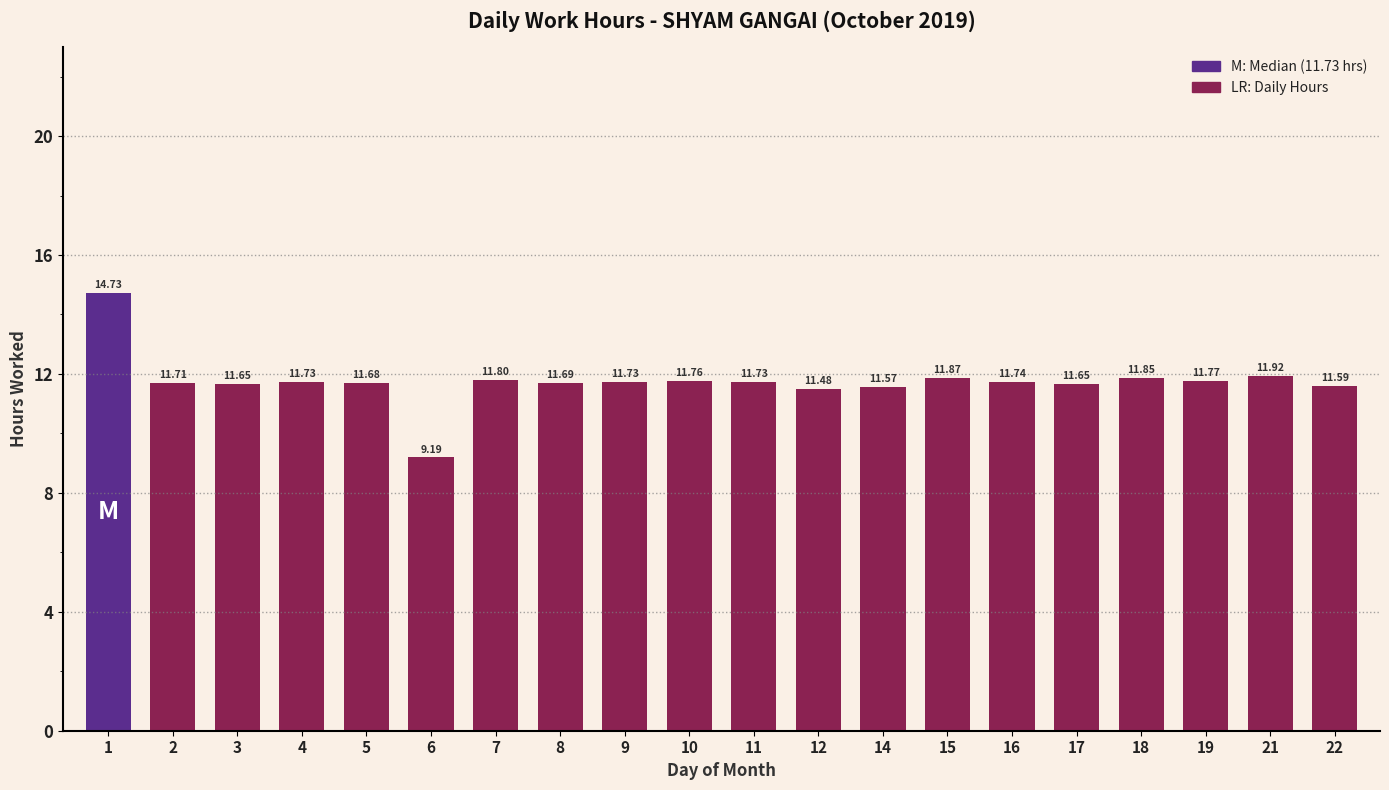

What is the ratio of the value at 6 to the value at 18?

0.8